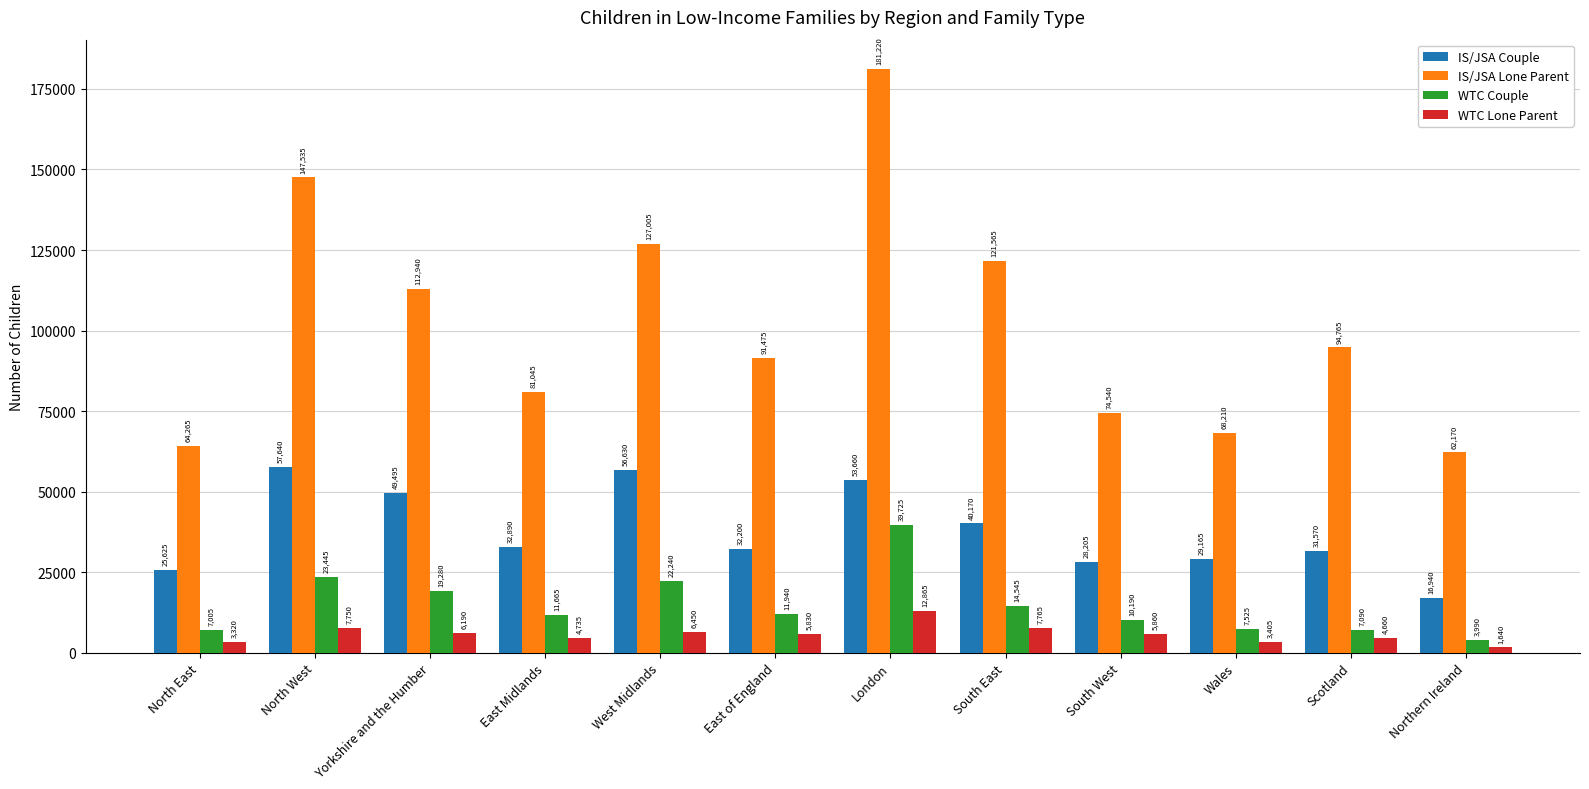

Reading right to left, transcribe all the data shown in this chart.

IS/JSA Couple: Northern Ireland=16940	Scotland=31570	Wales=29165	South West=28205	South East=40170	London=53660	East of England=32200	West Midlands=56630	East Midlands=32890	Yorkshire and the Humber=49495	North West=57640	North East=25625
IS/JSA Lone Parent: Northern Ireland=62170	Scotland=94765	Wales=68210	South West=74540	South East=121565	London=181220	East of England=91475	West Midlands=127005	East Midlands=81045	Yorkshire and the Humber=112940	North West=147535	North East=64265
WTC Couple: Northern Ireland=3990	Scotland=7090	Wales=7525	South West=10190	South East=14545	London=39725	East of England=11940	West Midlands=22240	East Midlands=11665	Yorkshire and the Humber=19280	North West=23445	North East=7005
WTC Lone Parent: Northern Ireland=1640	Scotland=4660	Wales=3405	South West=5860	South East=7765	London=12865	East of England=5830	West Midlands=6450	East Midlands=4735	Yorkshire and the Humber=6190	North West=7750	North East=3320